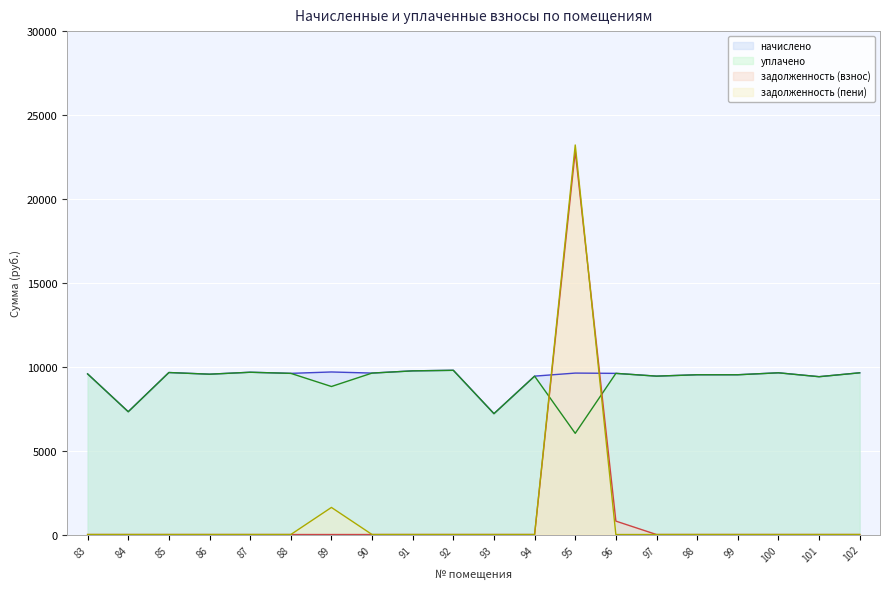

What are all the series names shown in the legend?

начислено, уплачено, задолженность (взнос), задолженность (пени)